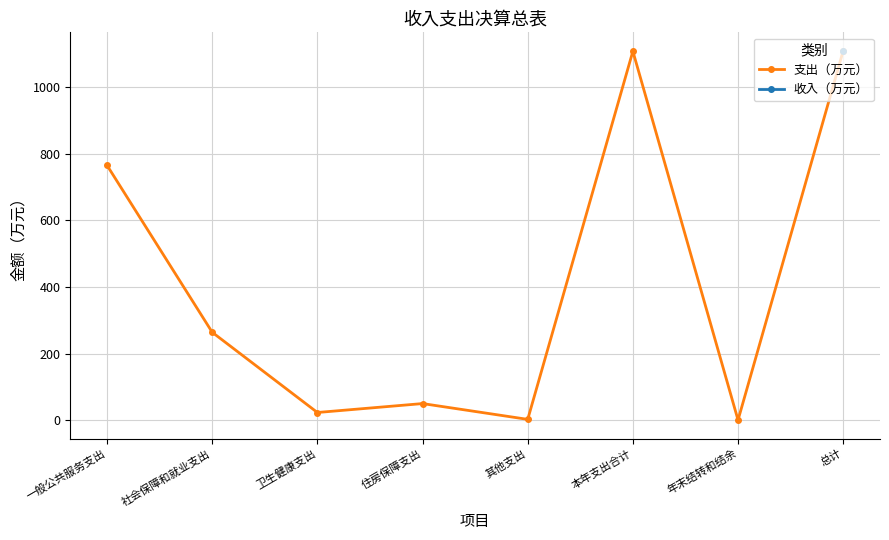

Does the chart display data point markers on the line(s)?

Yes